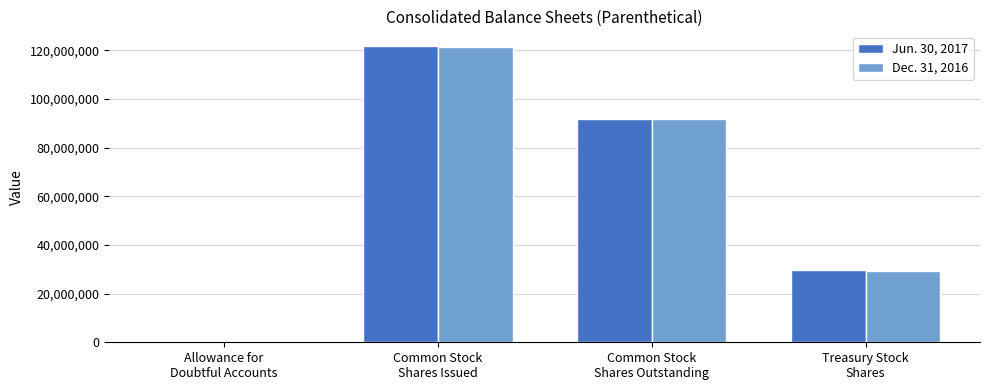

Is it true that Dec. 31, 2016 equals 214315996 at Common Stock
Shares Issued?

False